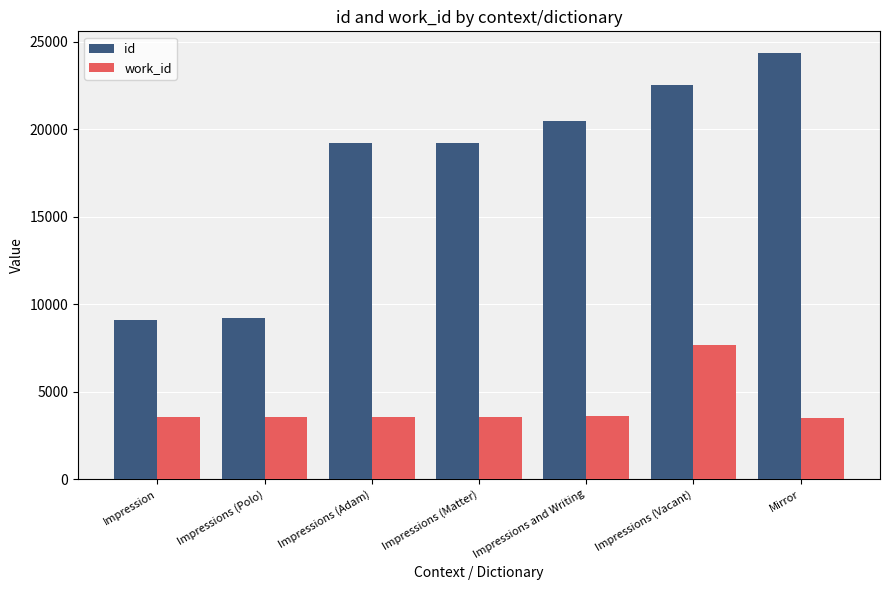

Between Impression and Impressions (Matter), which series saw the biggest shift?

id